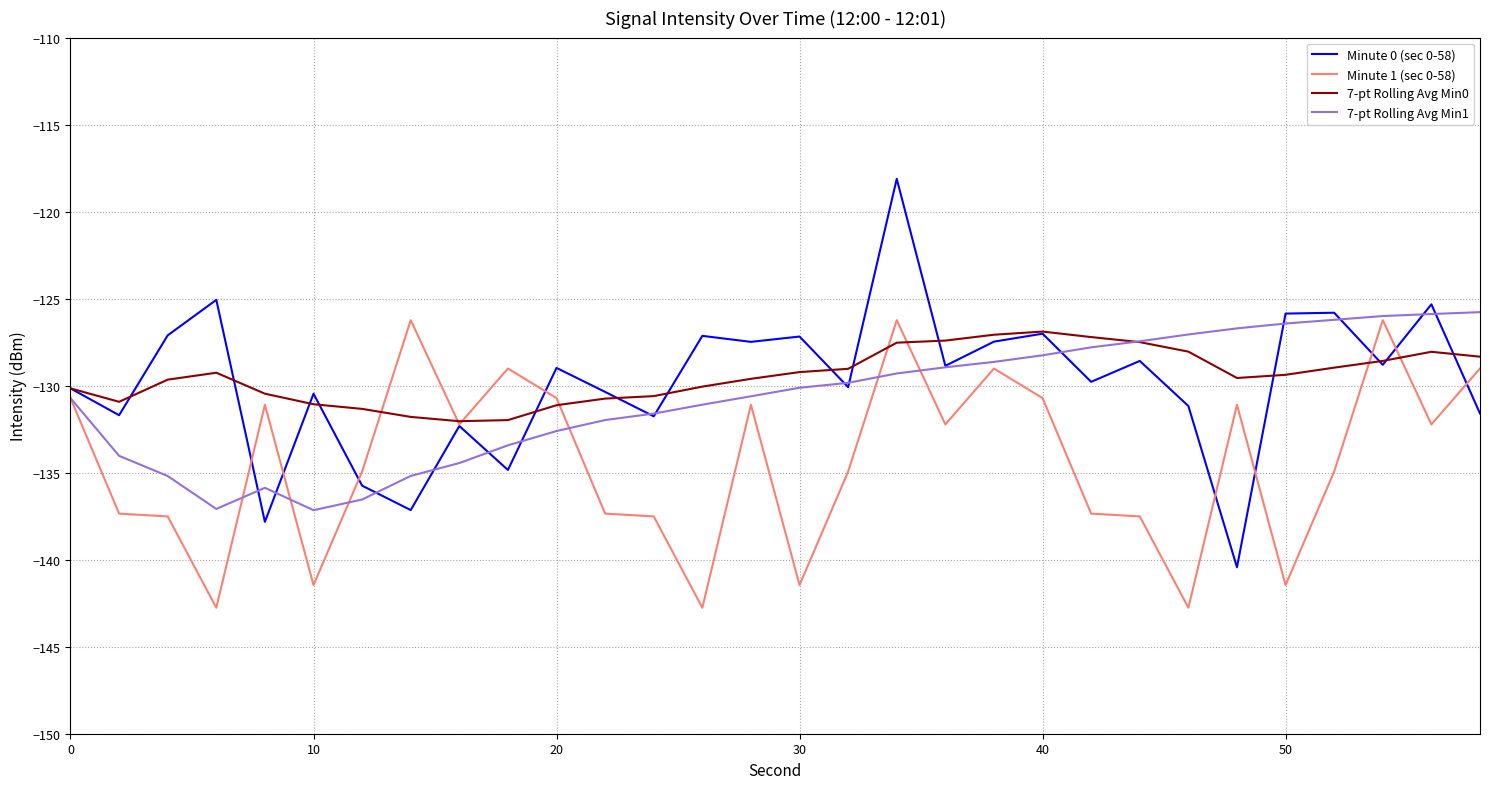

Count the number of categories in the chart.

30